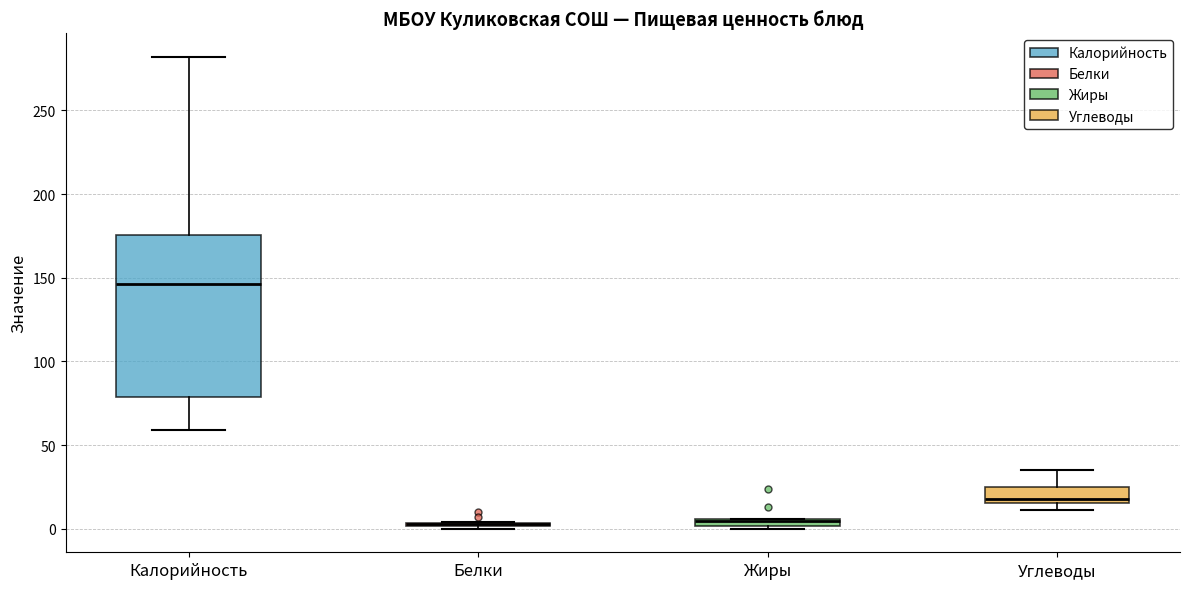

Which box is the tallest, from its lower edge to its upper edge?

Калорийность